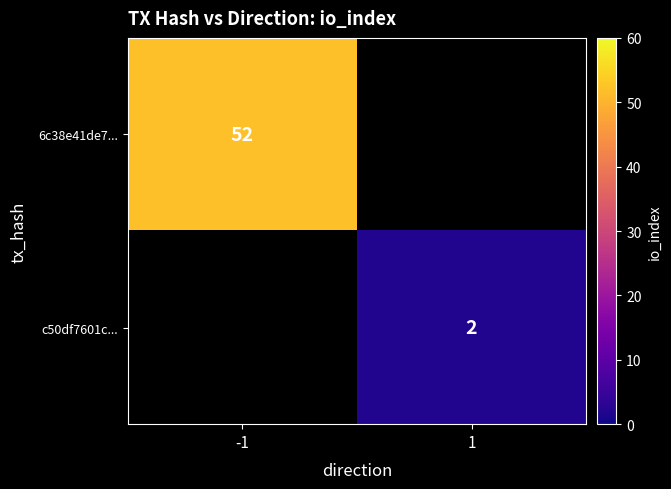

The c50df7601c... series shows 2 at 1. True or false?

True